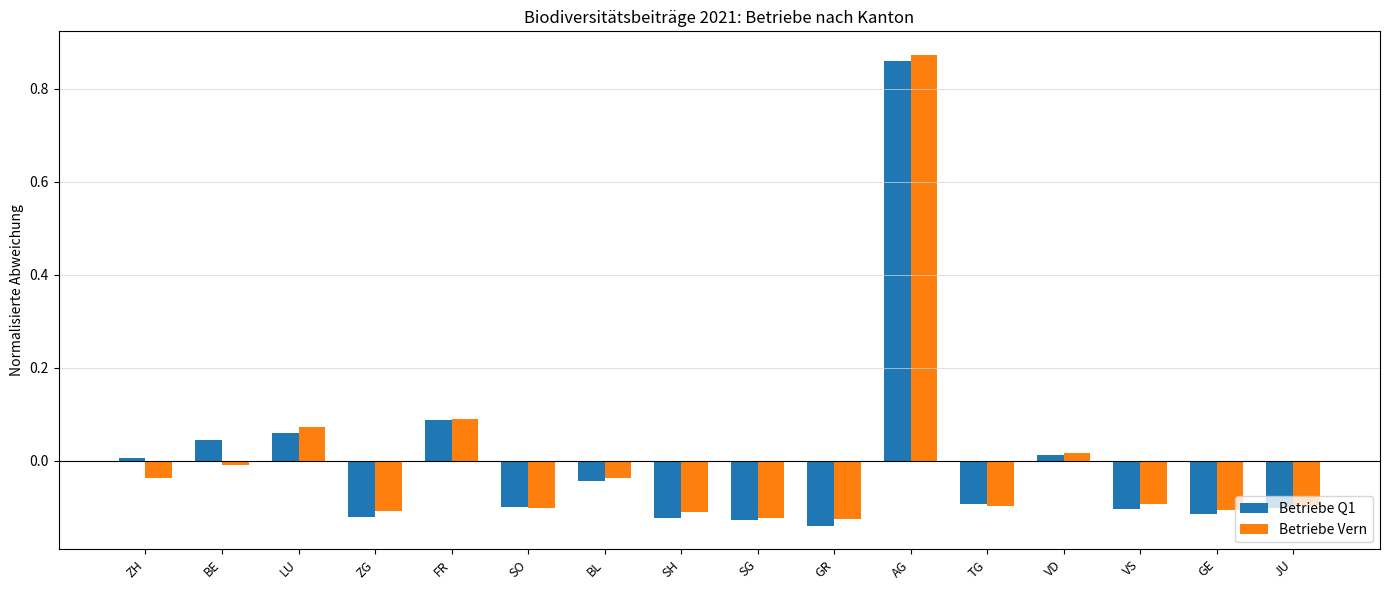

What is the difference between the maximum and second lowest values in the Betriebe Vern series?

1.0